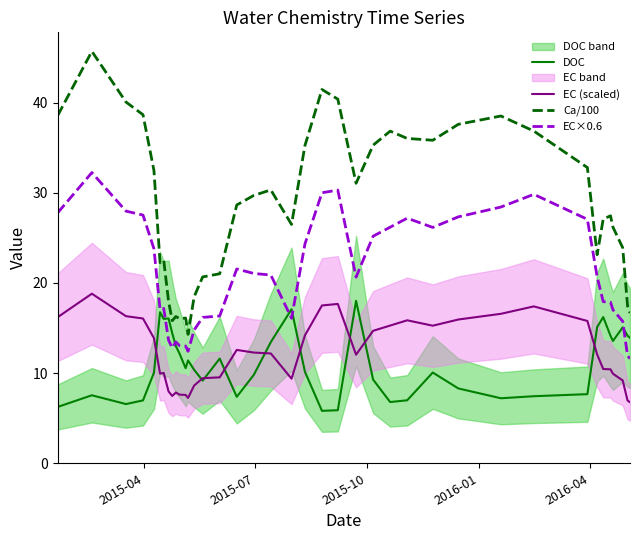

True or false: EC×0.6 and Ca/100 cross at least once.

False